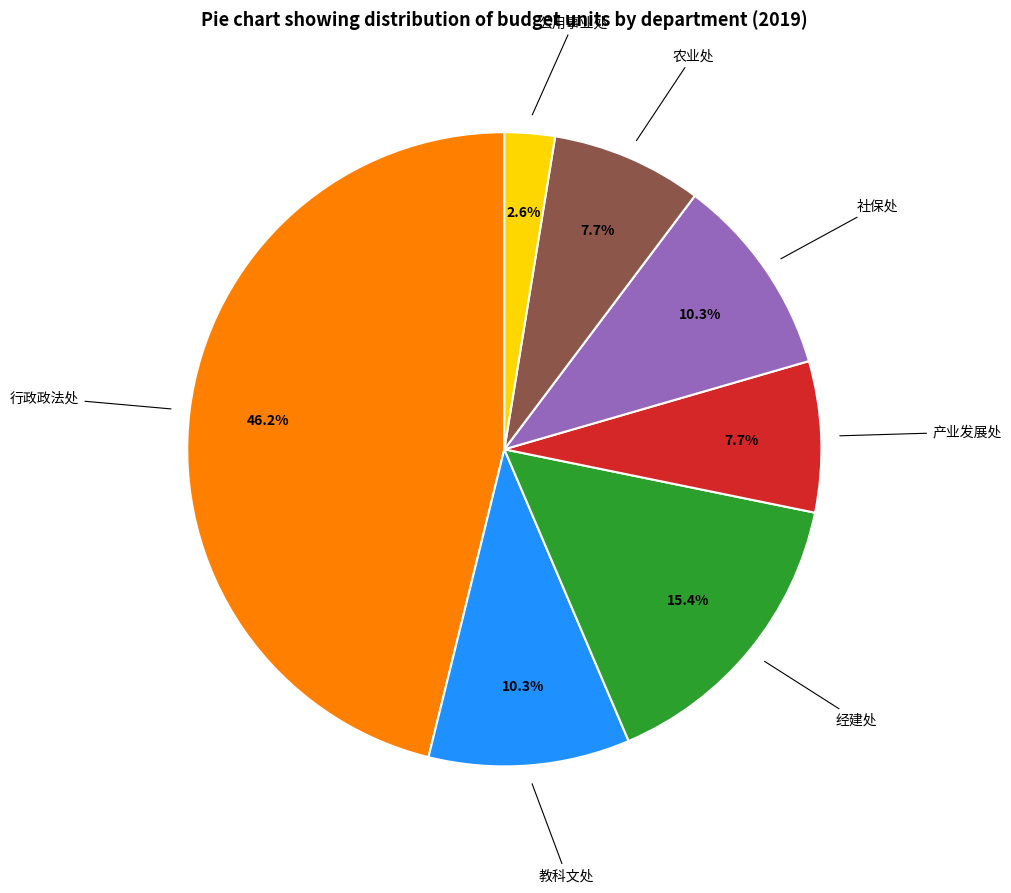

Does any single category account for the majority?

No